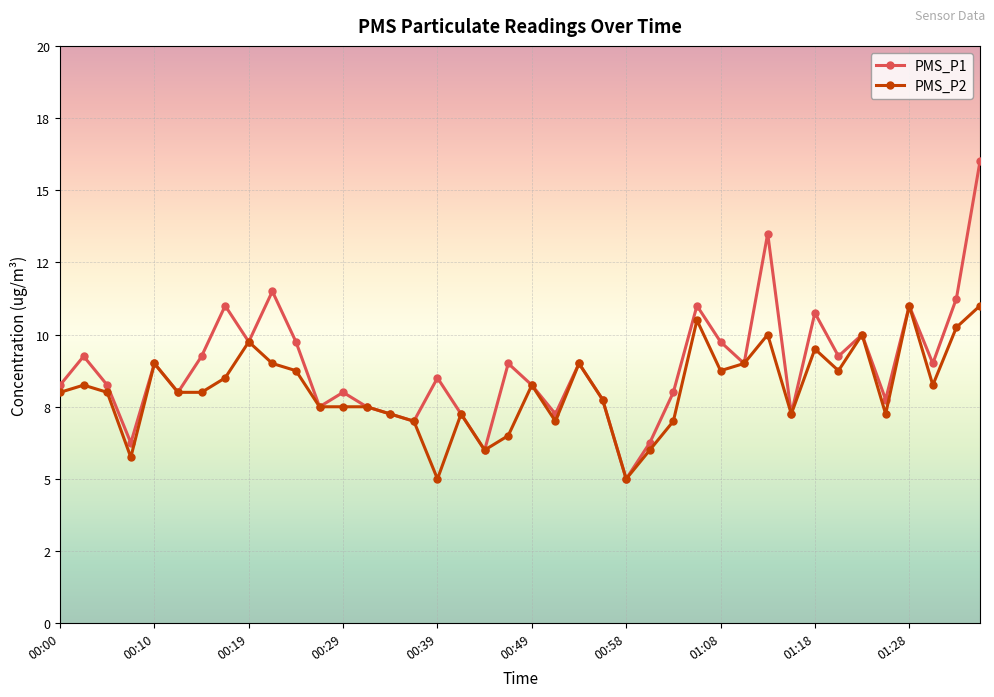

What is the difference between the maximum and minimum values in the PMS_P2 series?

6.0